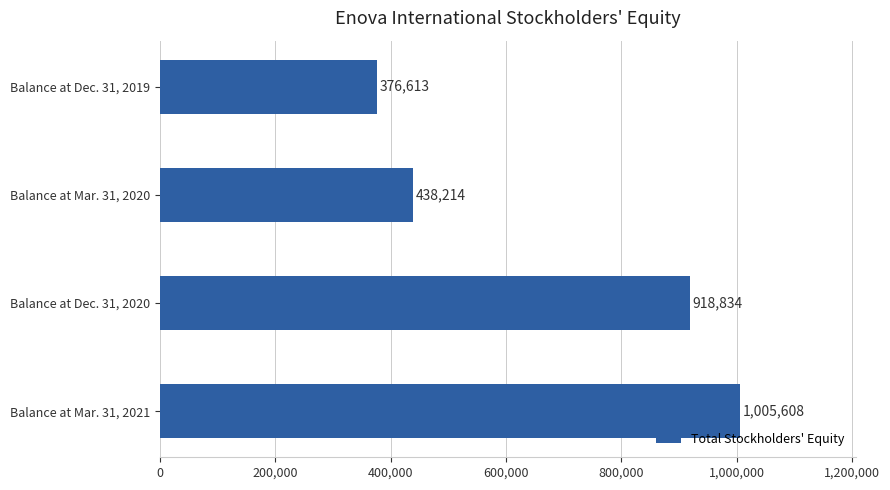

Reading top to bottom, extract all data points from this chart.

376613	438214	918834	1005608